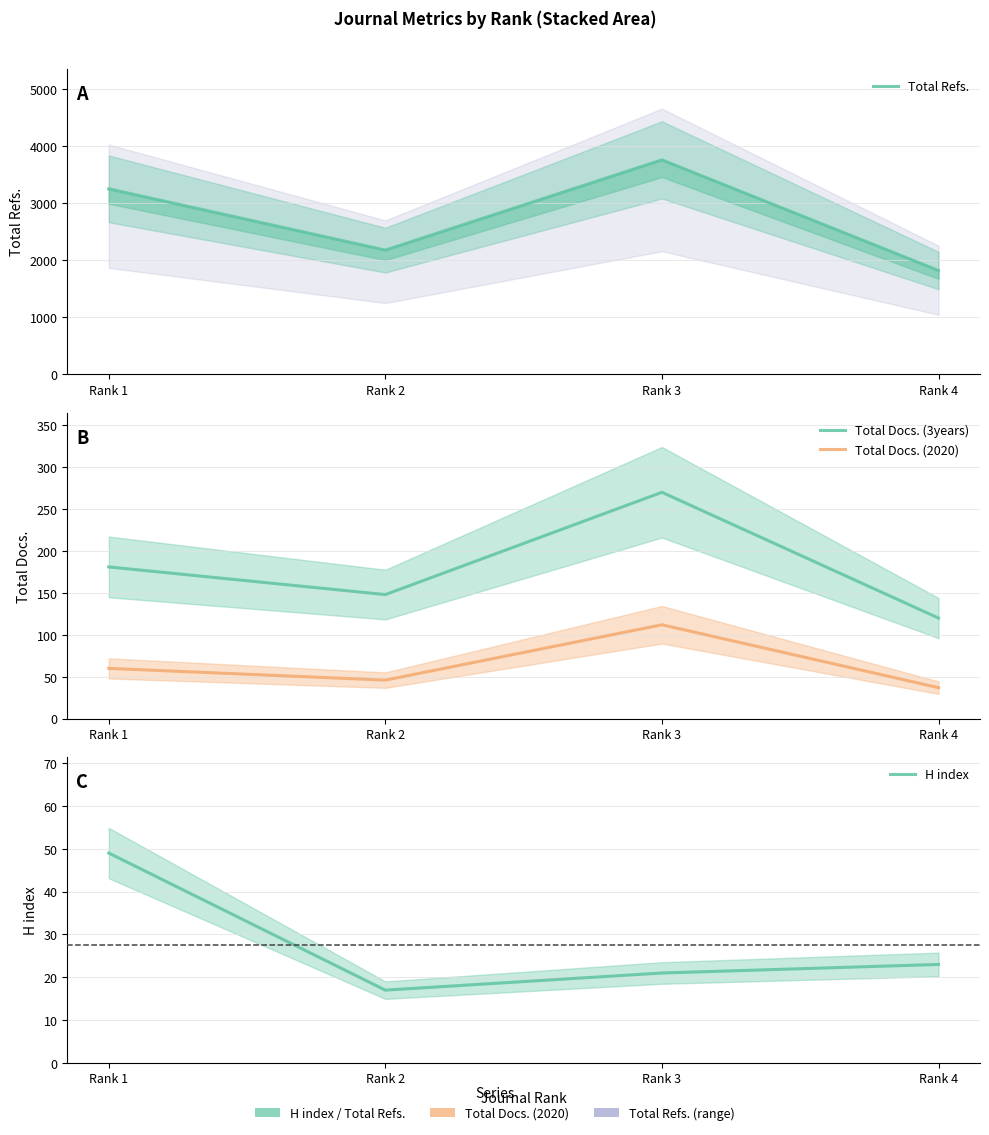

Count the number of categories in the chart.

4